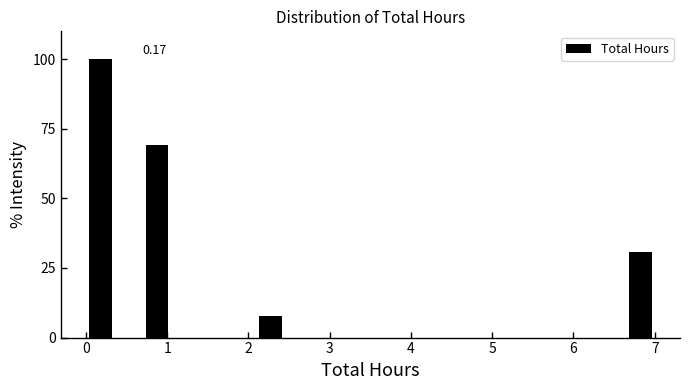

Read against the x-axis, roughly where is the centre of the tallest bar?

0.2